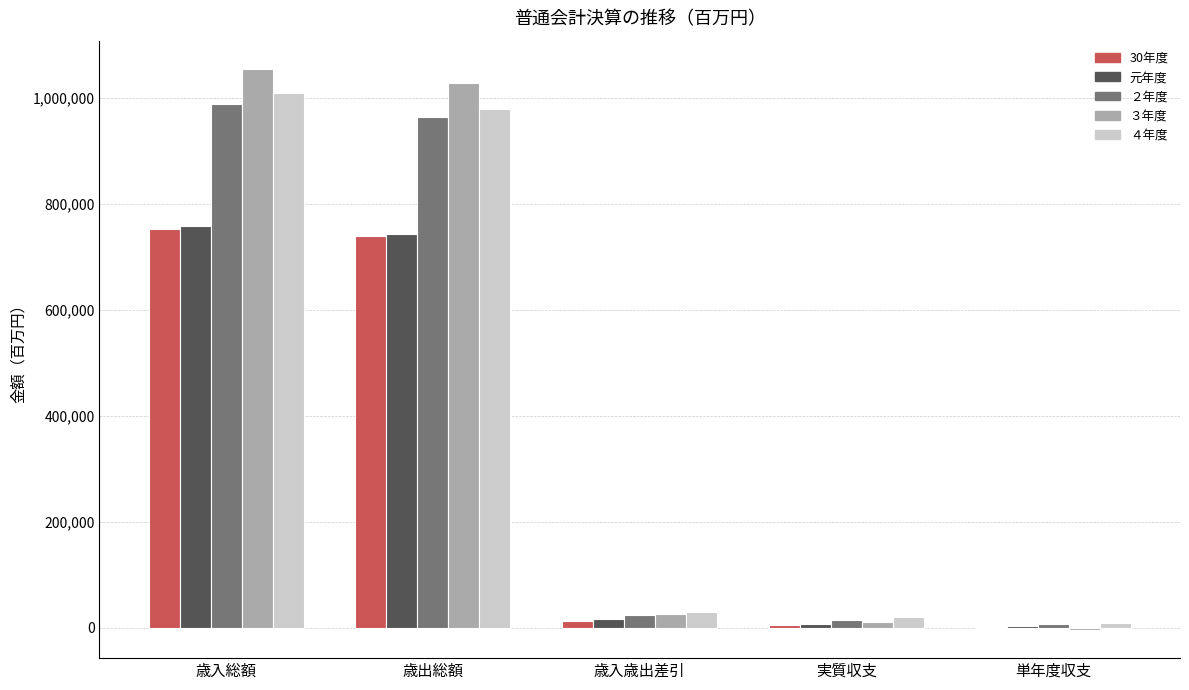

What is the highest value of the 元年度 series?

759429